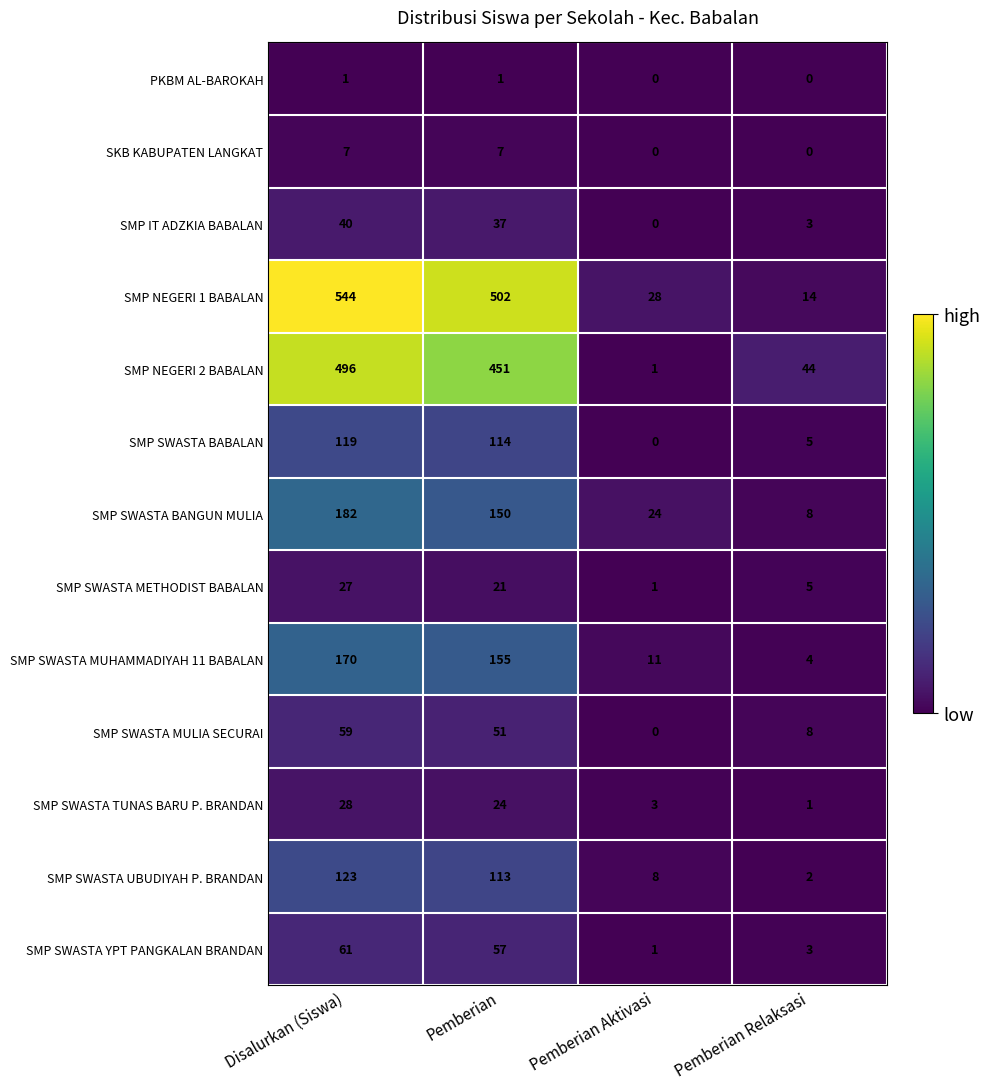

At how many categories does at least one series exceed 105?

2